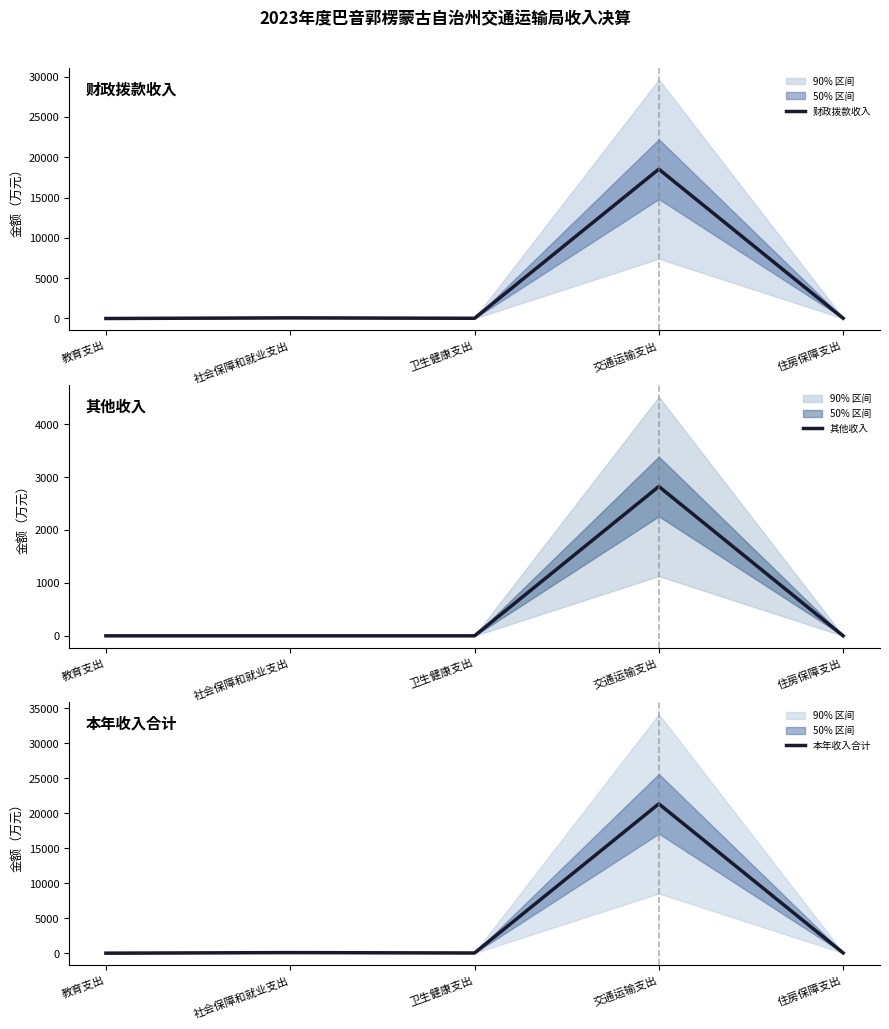

What value does the 本年收入合计 series have at 交通运输支出?

21337.7